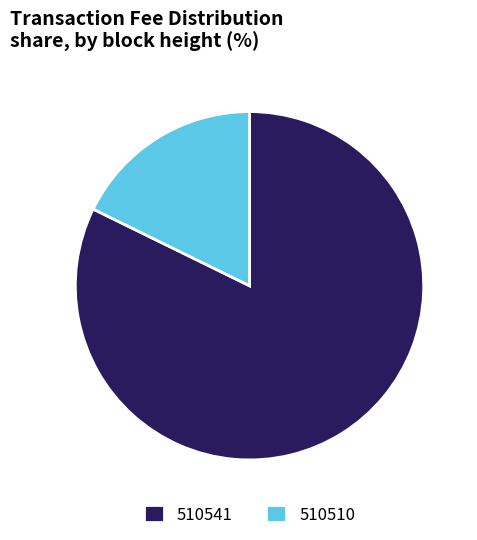

Does 510510 account for over 50% of the chart?

No